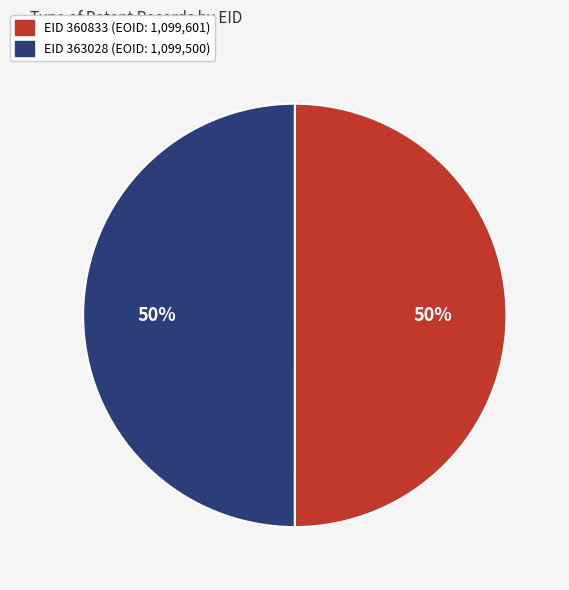

To the nearest percent, what is the average slice percentage?

50%